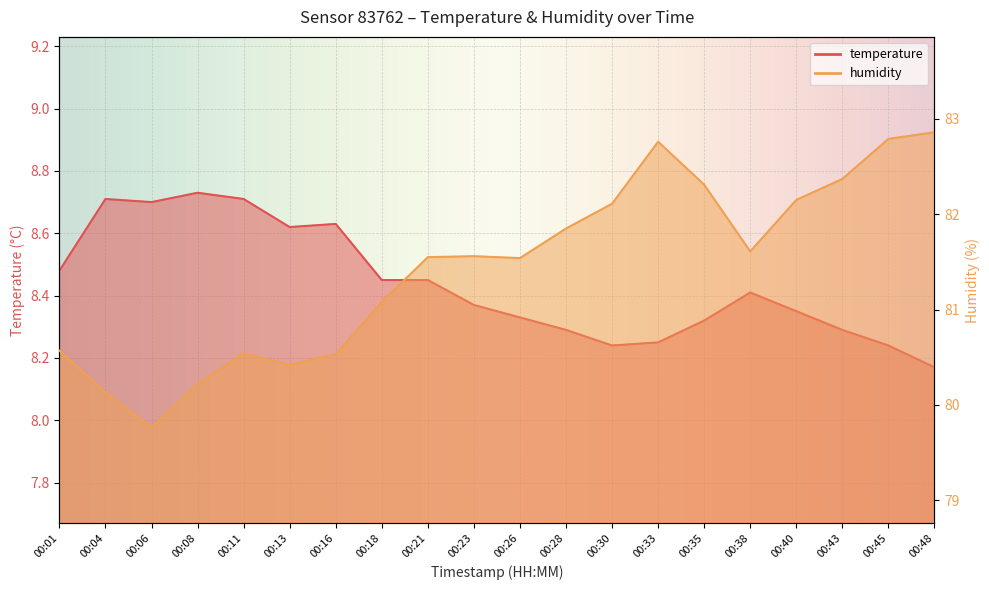

At which category does the chart reach its peak across all series?

00:48